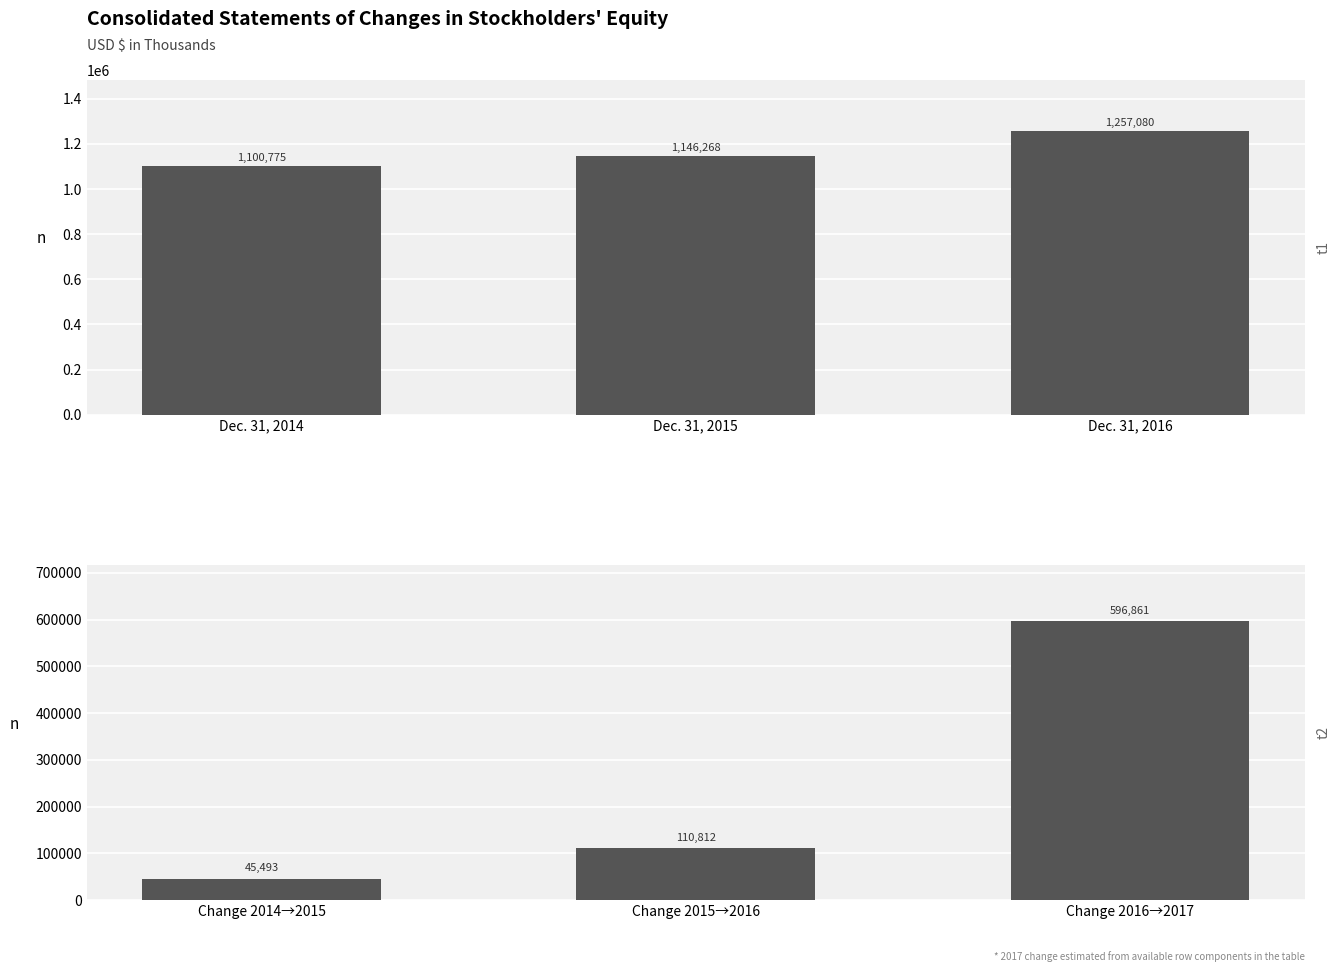

At which category does the chart reach its peak across all series?

Dec. 31, 2016